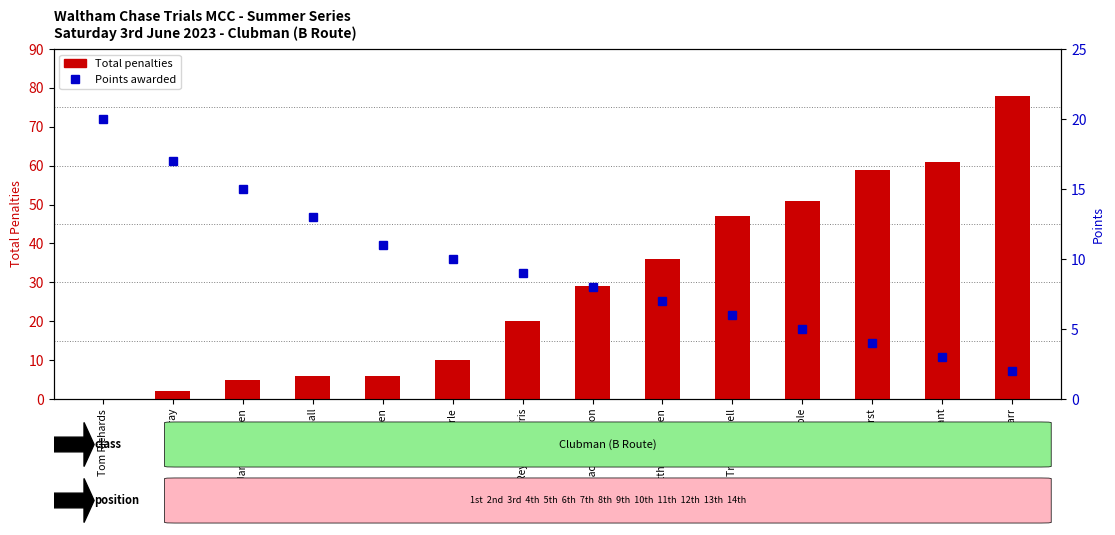

What is the total value across all series at Andy Ball?

19